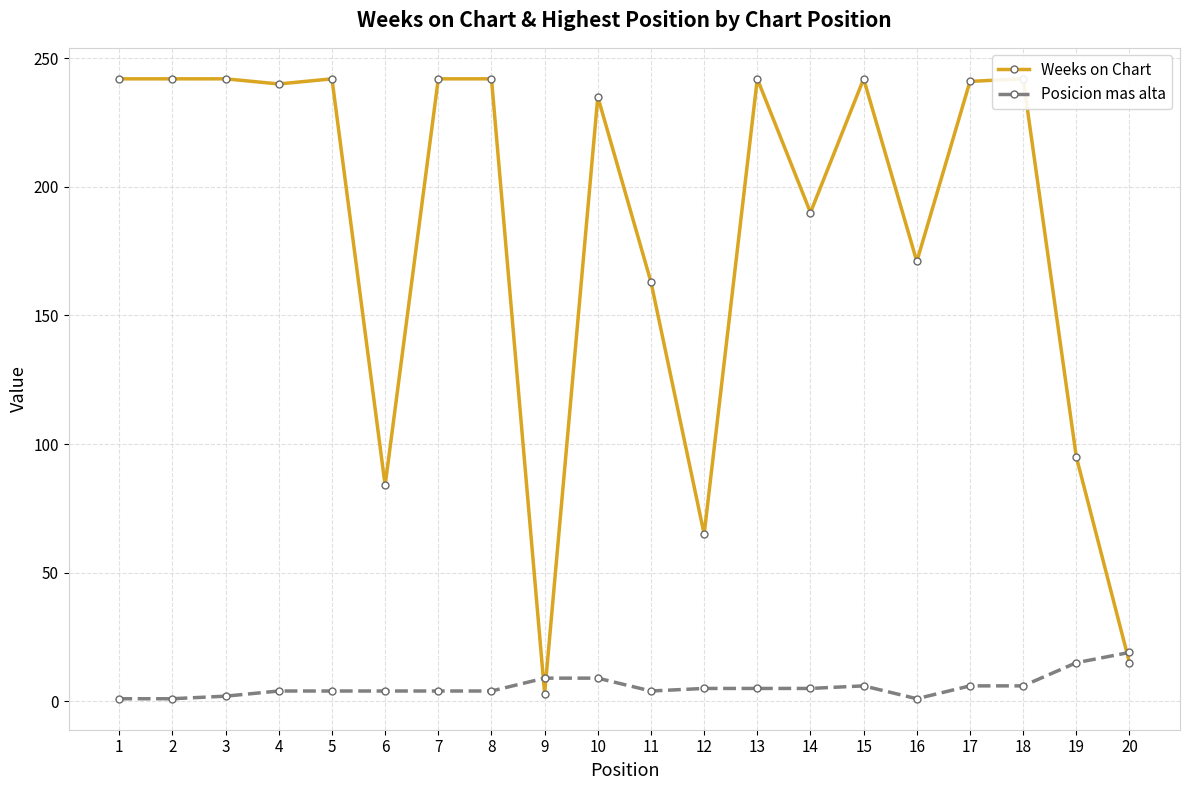

Where does the Weeks on Chart series first go above 241?

1